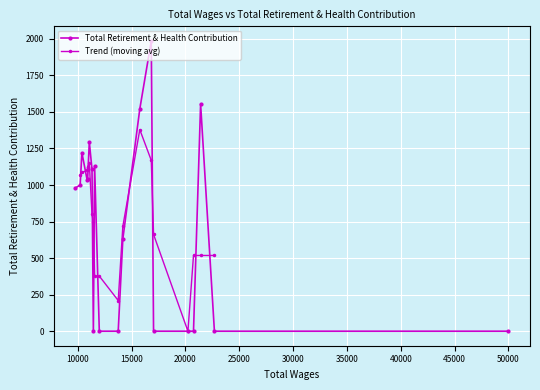

True or false: the data shows 1131 at 11.

True